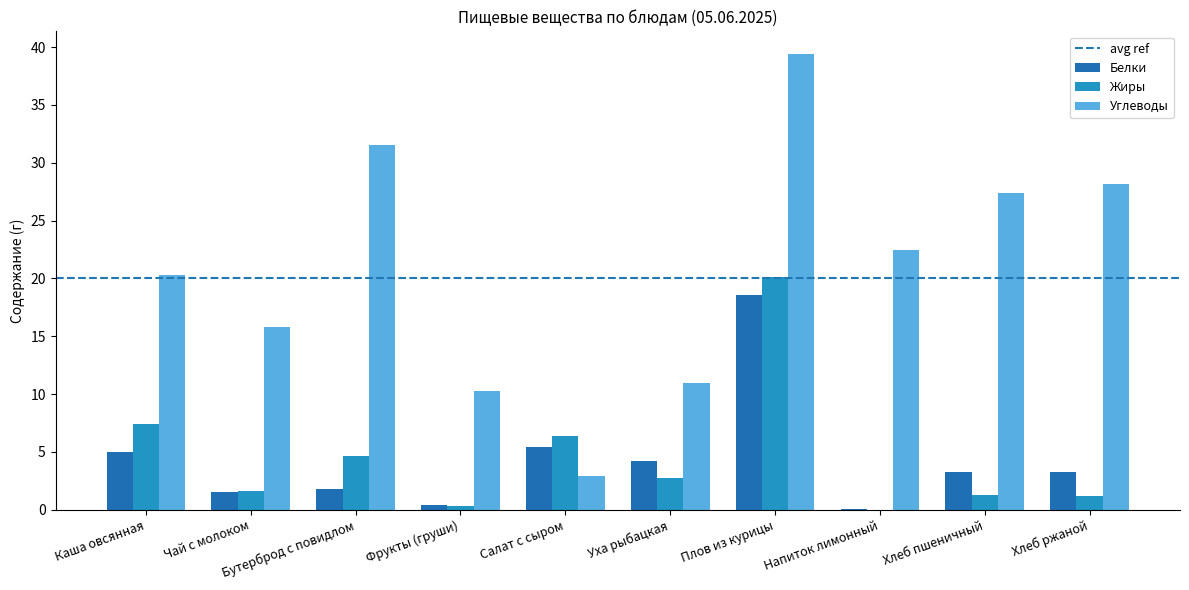

The Углеводы series shows 20.3 at Каша овсянная. True or false?

True